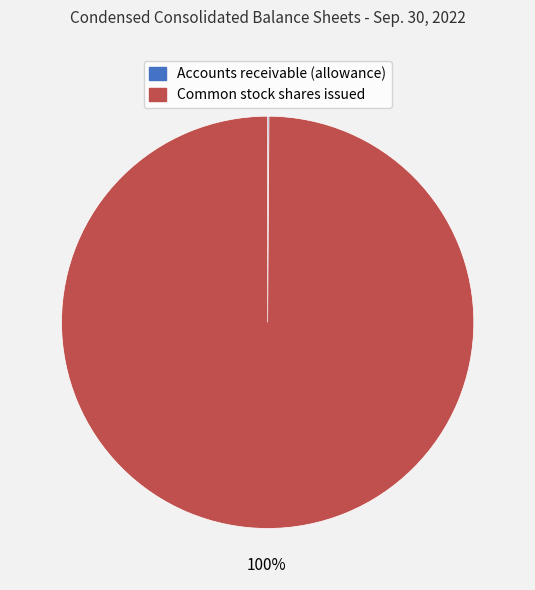

To the nearest percent, what is the difference between the largest and smallest slice percentages?

100%